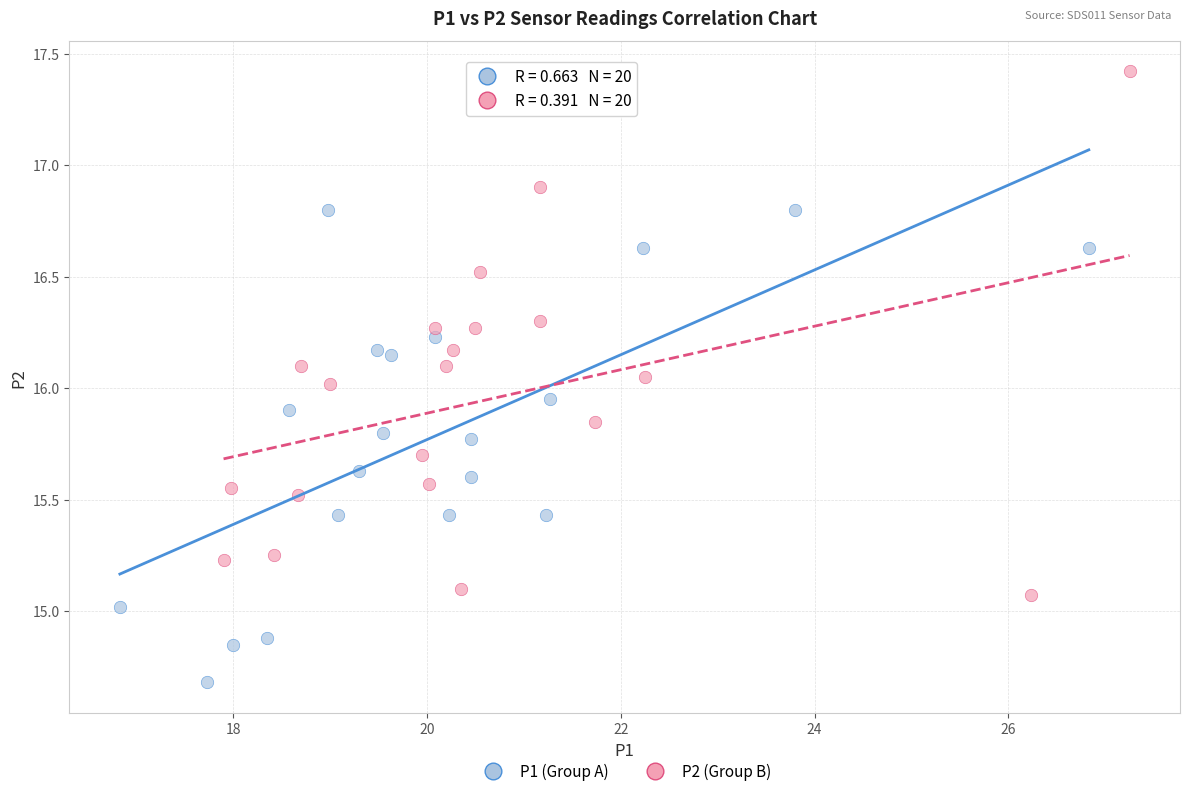

Which series contains the highest Y value?

P2 (Group B)